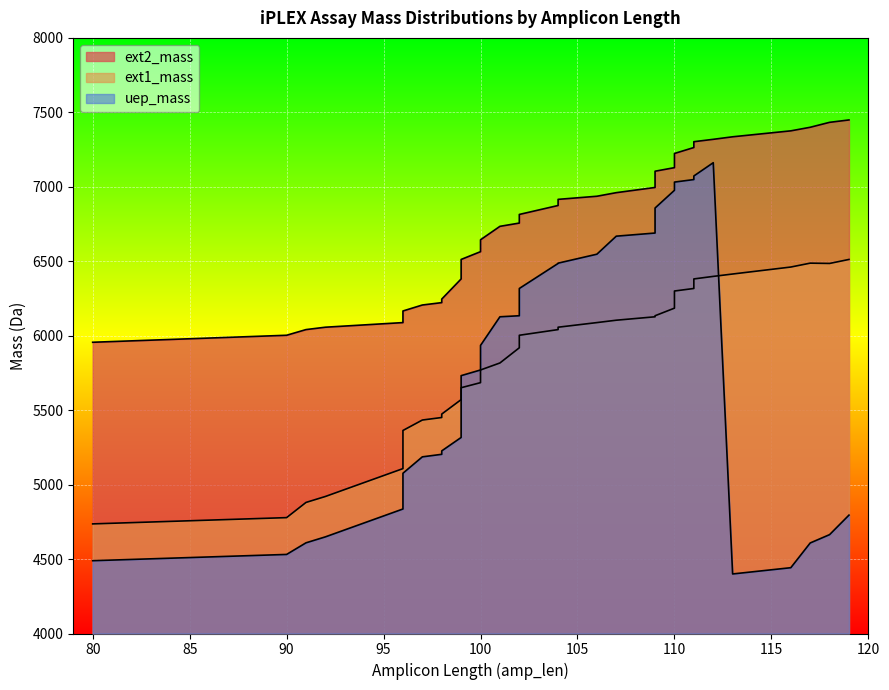

What is the spread (max minus min) of values at 100?

879.6